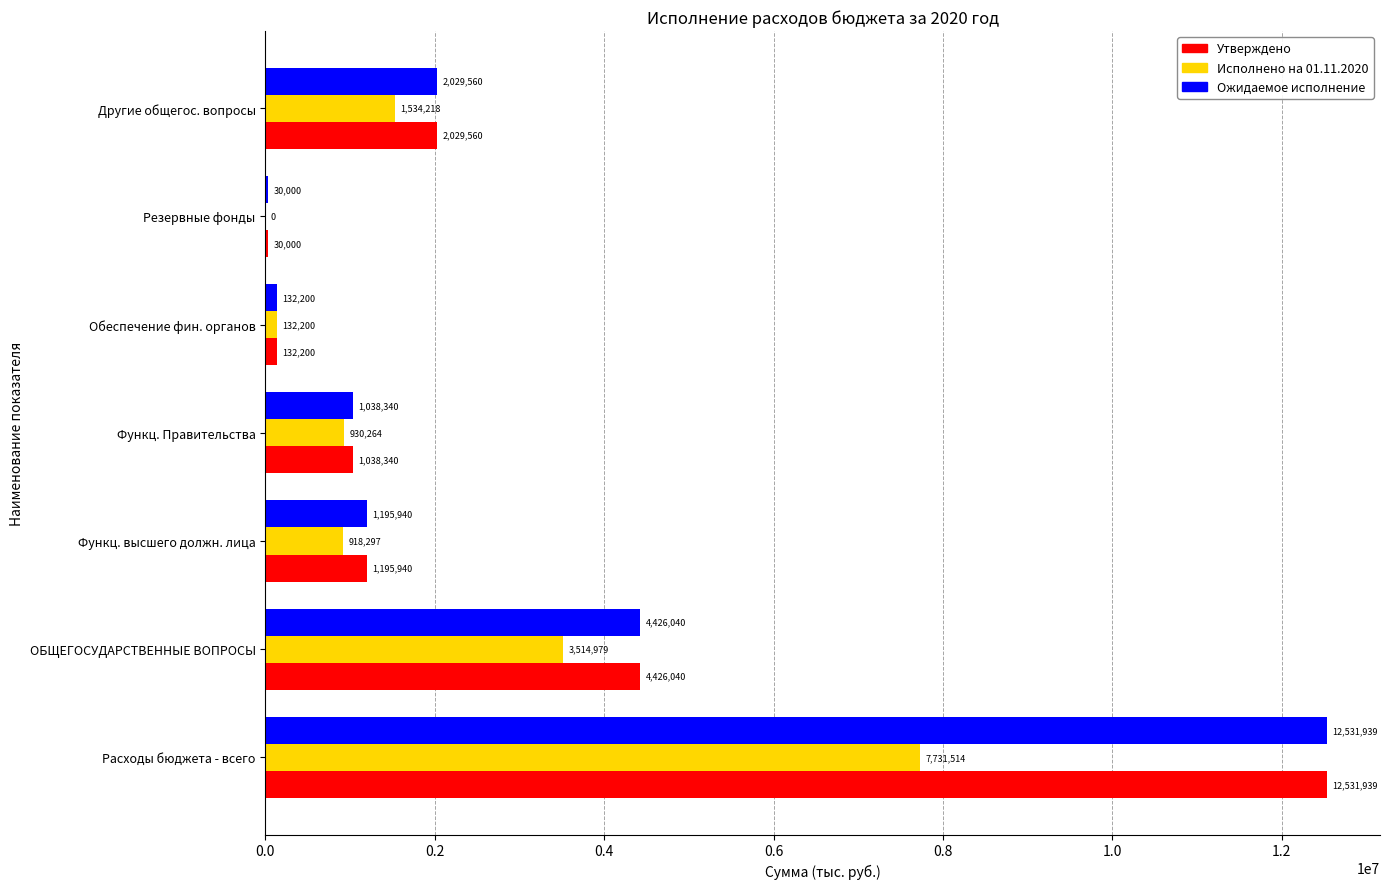

Which category has the highest value across all series?

Расходы бюджета - всего